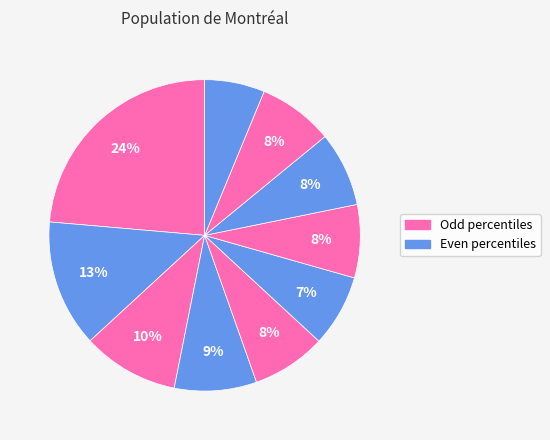

Count the number of slices in the pie.

10